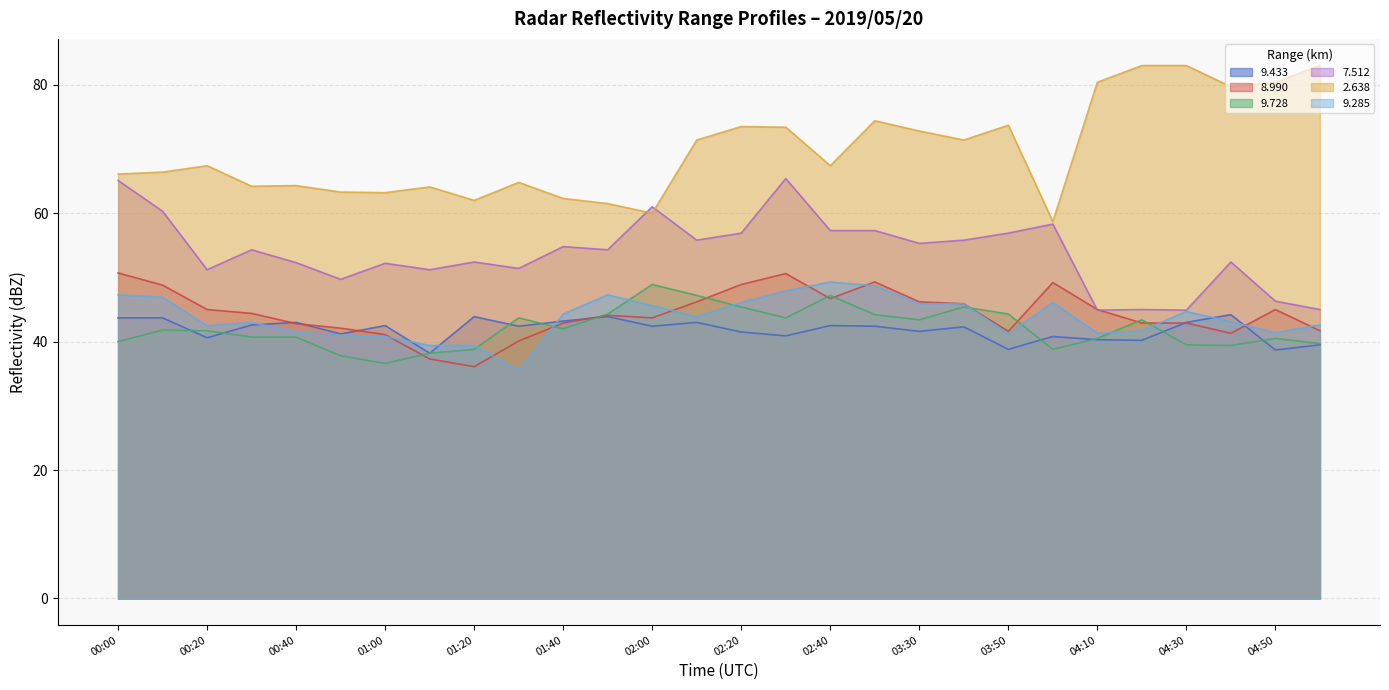

Reading left to right, transcribe all the data shown in this chart.

  9.433: 00:00=43.7	00:10=43.7	00:20=40.6	00:30=42.6	00:40=43.0	00:50=41.2	01:00=42.5	01:10=38.2	01:20=43.9	01:30=42.4	01:40=43.2	01:50=43.9	02:00=42.4	02:10=43.0	02:20=41.5	02:30=40.9	02:40=42.5	02:50=42.4	03:30=41.6	03:40=42.3	03:50=38.8	04:00=40.8	04:10=40.3	04:20=40.2	04:30=43.0	04:40=44.2	04:50=38.7	05:00=39.5
  8.990: 00:00=50.7	00:10=48.8	00:20=45.0	00:30=44.4	00:40=42.8	00:50=42.1	01:00=41.1	01:10=37.3	01:20=36.1	01:30=40.1	01:40=42.9	01:50=44.1	02:00=43.7	02:10=46.2	02:20=48.9	02:30=50.6	02:40=46.7	02:50=49.3	03:30=46.2	03:40=45.9	03:50=41.6	04:00=49.2	04:10=45.0	04:20=42.9	04:30=42.9	04:40=41.3	04:50=45.0	05:00=41.7
  9.728: 00:00=40.0	00:10=41.8	00:20=41.7	00:30=40.7	00:40=40.7	00:50=37.8	01:00=36.6	01:10=38.2	01:20=38.8	01:30=43.7	01:40=42.0	01:50=44.3	02:00=48.9	02:10=47.2	02:20=45.4	02:30=43.7	02:40=47.2	02:50=44.2	03:30=43.4	03:40=45.4	03:50=44.3	04:00=38.8	04:10=40.5	04:20=43.4	04:30=39.5	04:40=39.4	04:50=40.5	05:00=39.7
  7.512: 00:00=65.1	00:10=60.3	00:20=51.2	00:30=54.3	00:40=52.3	00:50=49.7	01:00=52.2	01:10=51.2	01:20=52.4	01:30=51.4	01:40=54.8	01:50=54.3	02:00=61.0	02:10=55.8	02:20=56.9	02:30=65.4	02:40=57.3	02:50=57.3	03:30=55.3	03:40=55.8	03:50=56.9	04:00=58.3	04:10=44.9	04:20=45.0	04:30=44.9	04:40=52.4	04:50=46.3	05:00=45.0
  2.638: 00:00=66.1	00:10=66.4	00:20=67.4	00:30=64.2	00:40=64.3	00:50=63.3	01:00=63.2	01:10=64.1	01:20=62.0	01:30=64.8	01:40=62.3	01:50=61.5	02:00=60.0	02:10=71.4	02:20=73.5	02:30=73.4	02:40=67.4	02:50=74.4	03:30=72.8	03:40=71.4	03:50=73.7	04:00=58.7	04:10=80.4	04:20=83.0	04:30=83.0	04:40=79.7	04:50=80.4	05:00=83.0
  9.285: 00:00=47.3	00:10=46.9	00:20=42.5	00:30=43.0	00:40=41.5	00:50=41.0	01:00=40.8	01:10=39.4	01:20=39.4	01:30=35.5	01:40=44.3	01:50=47.3	02:00=45.6	02:10=43.9	02:20=46.1	02:30=47.9	02:40=49.3	02:50=48.7	03:30=45.9	03:40=45.9	03:50=41.2	04:00=46.1	04:10=41.3	04:20=41.7	04:30=44.7	04:40=43.1	04:50=41.4	05:00=42.6